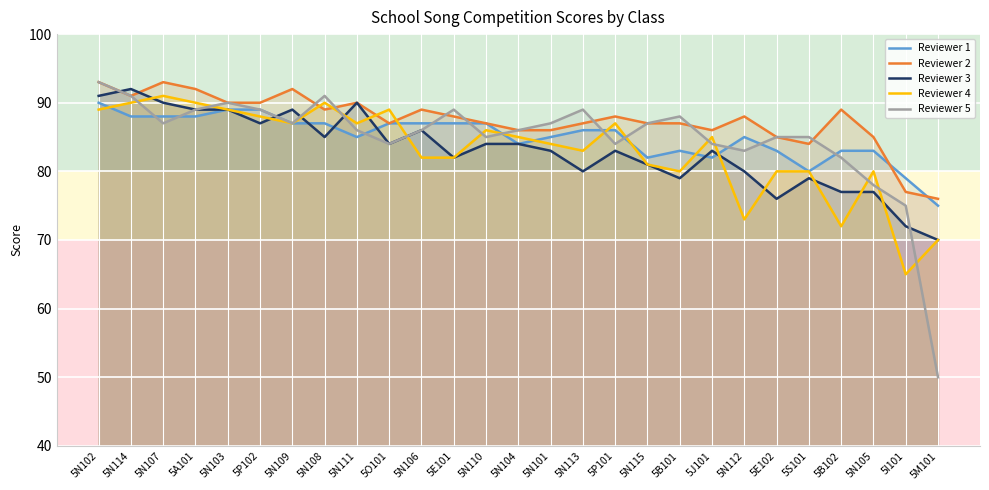

Does the chart display data point markers on the line(s)?

No